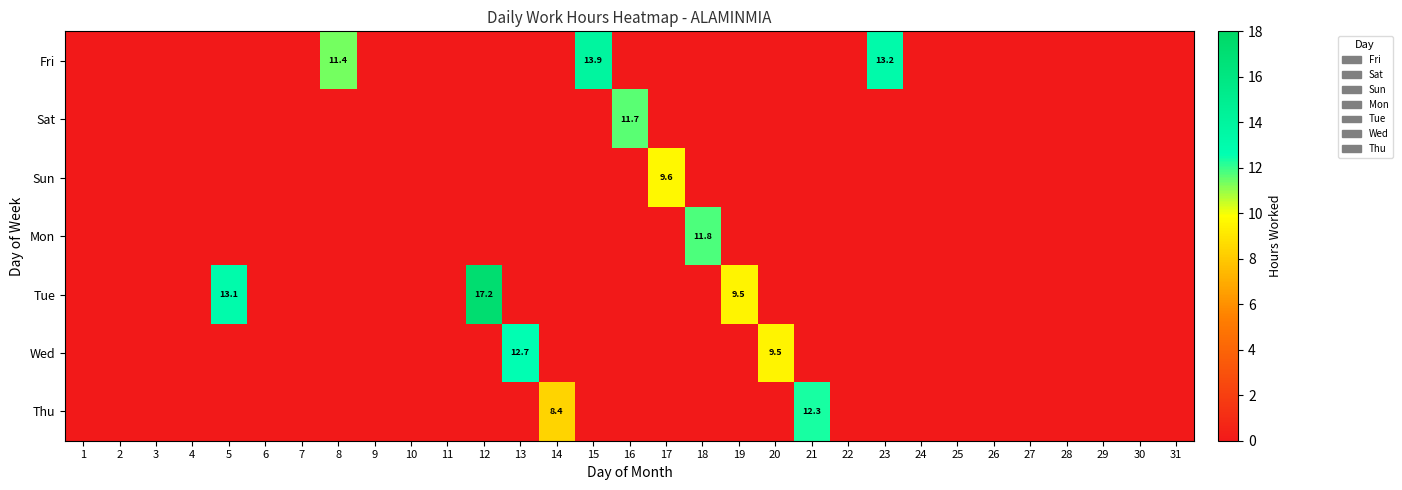

Is it true that Sun equals 9.6 at 17?

True